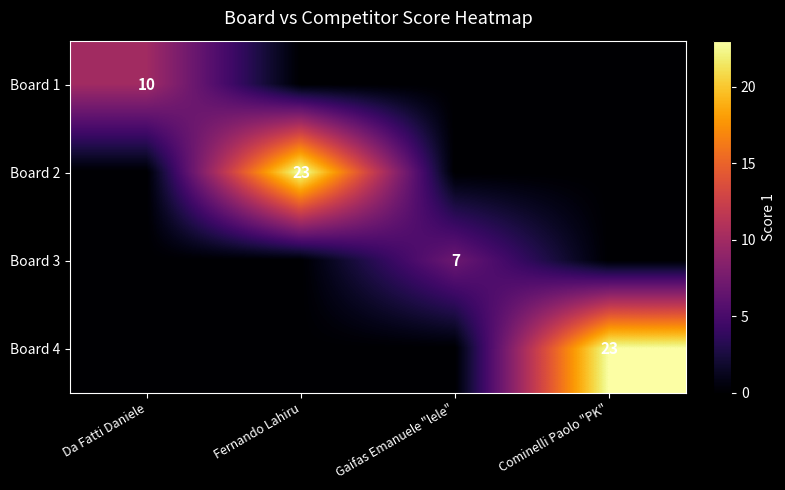

At how many categories does at least one series exceed 10?

2